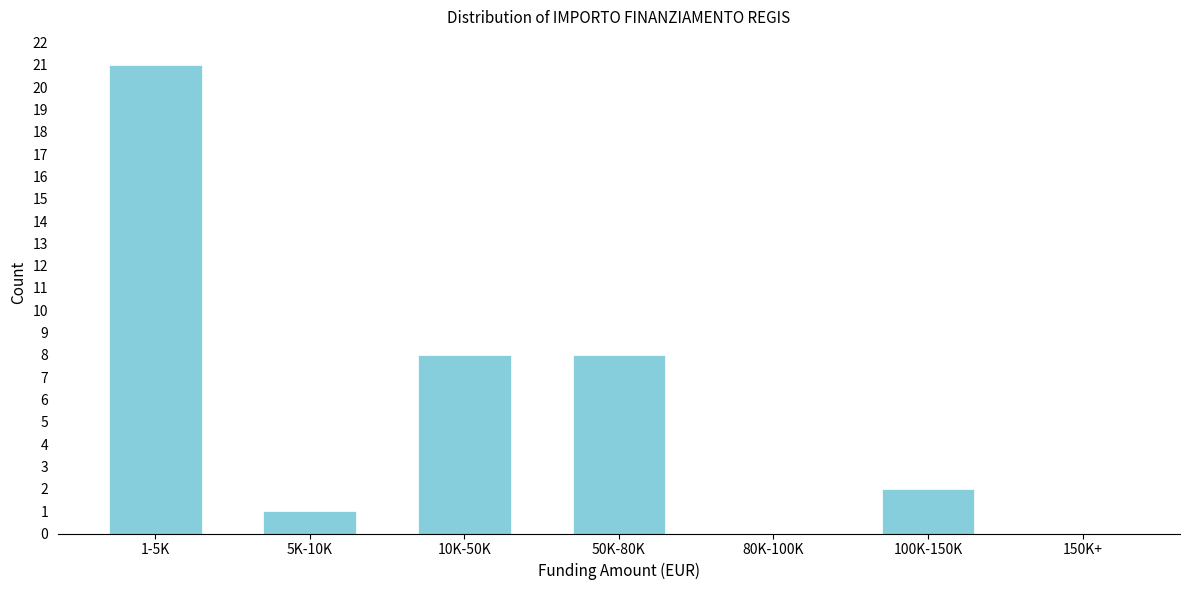

Reading right to left, extract all data points from this chart.

150K+=0	100K-150K=2	80K-100K=0	50K-80K=8	10K-50K=8	5K-10K=1	1-5K=21